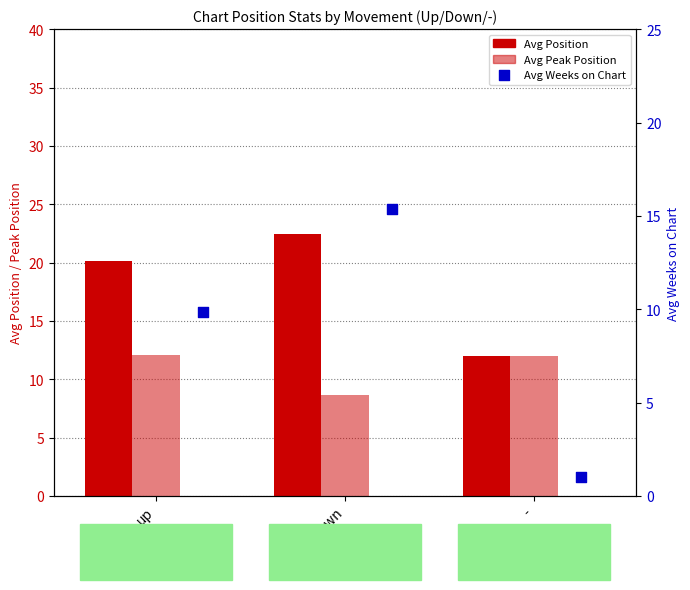

Which series has the largest total across all categories?

Avg Position